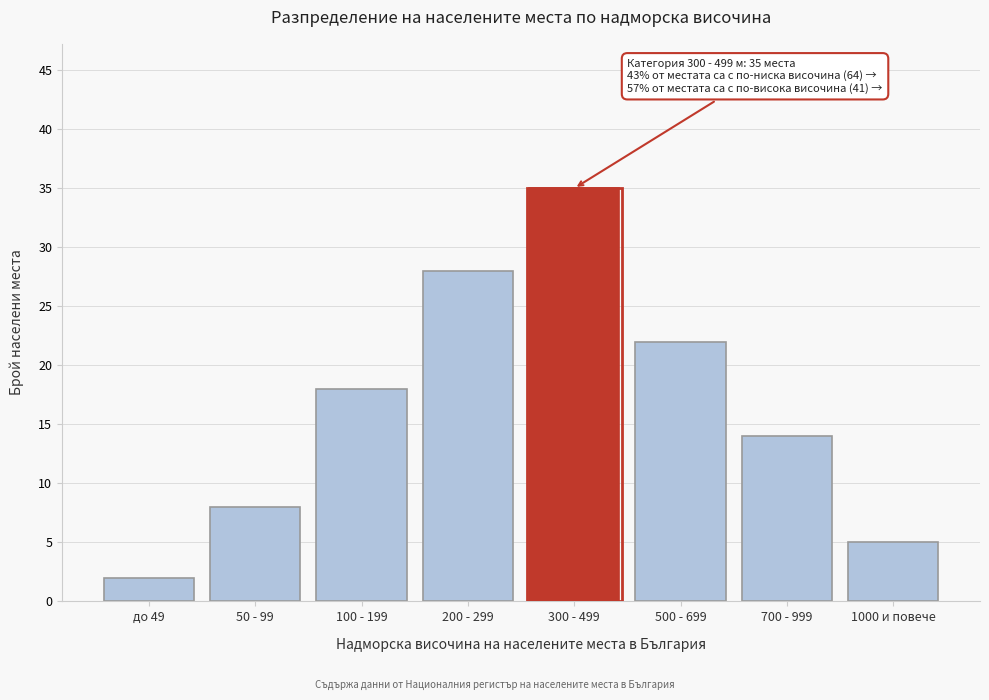

Reading left to right, extract all data points from this chart.

2	8	18	28	35	22	14	5